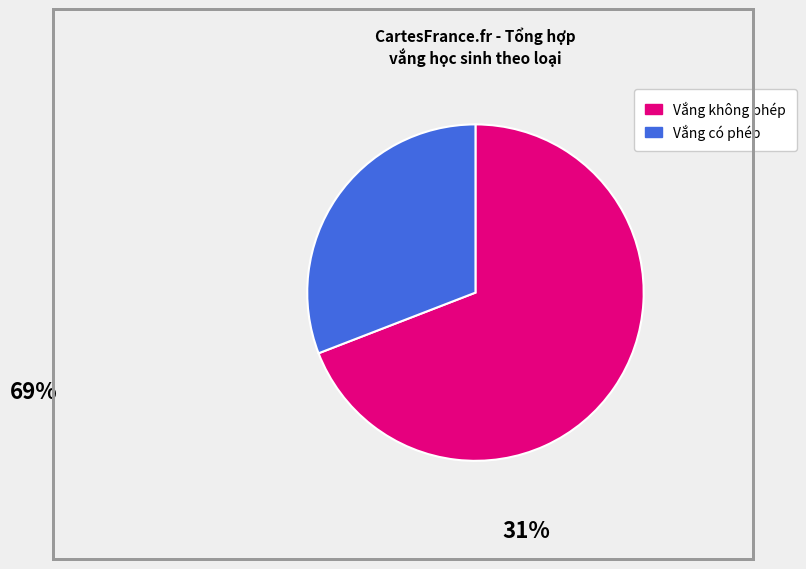

Is there a majority slice in this chart?

Yes